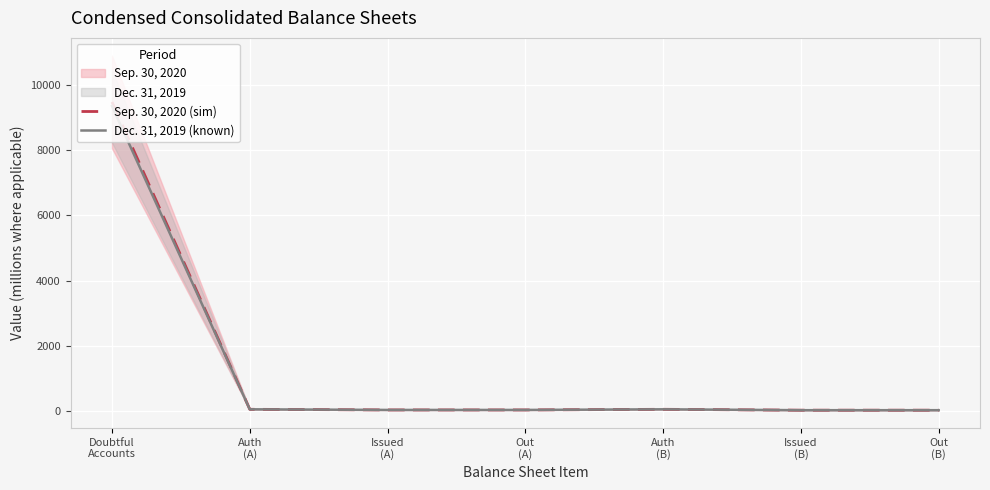

What is the label of the 4th point from the left?

Out
(A)